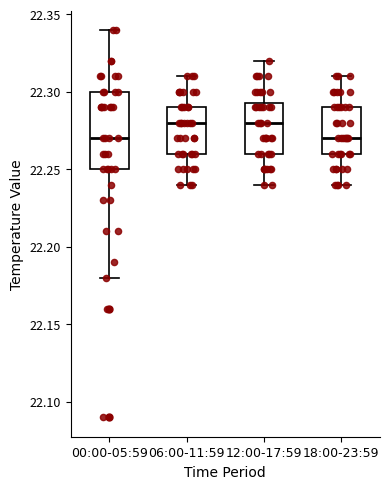

Reading left to right, read every box against the y-axis: the position of its median line, the range the box covers, and the ends of its whiskers. The values are not printed on the chart, so give them approximately, as read against the axis.

00:00-05:59: median 22.270, box 22.250 to 22.300, whiskers 22.180 to 22.340
06:00-11:59: median 22.280, box 22.260 to 22.290, whiskers 22.240 to 22.310
12:00-17:59: median 22.280, box 22.260 to 22.295, whiskers 22.240 to 22.320
18:00-23:59: median 22.270, box 22.260 to 22.290, whiskers 22.240 to 22.310